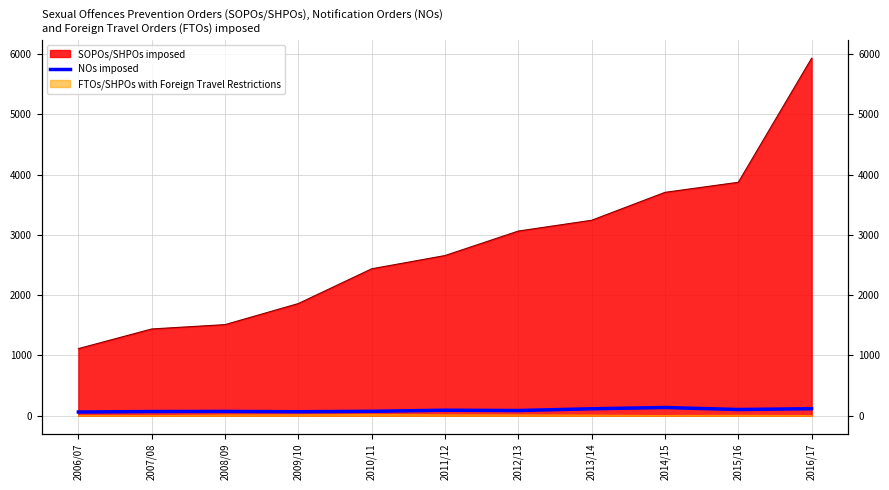

At which label is the value closest to 99?

2015/16